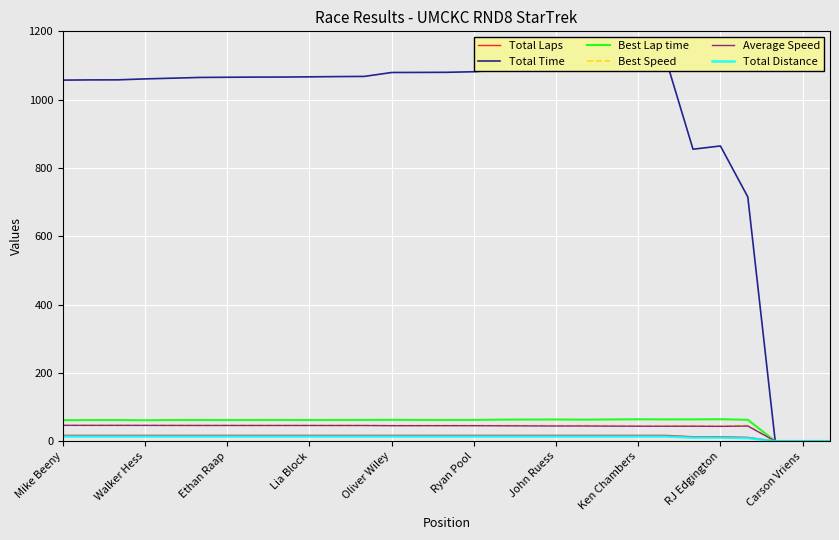

Read the Best Lap time value at 10.

62.1